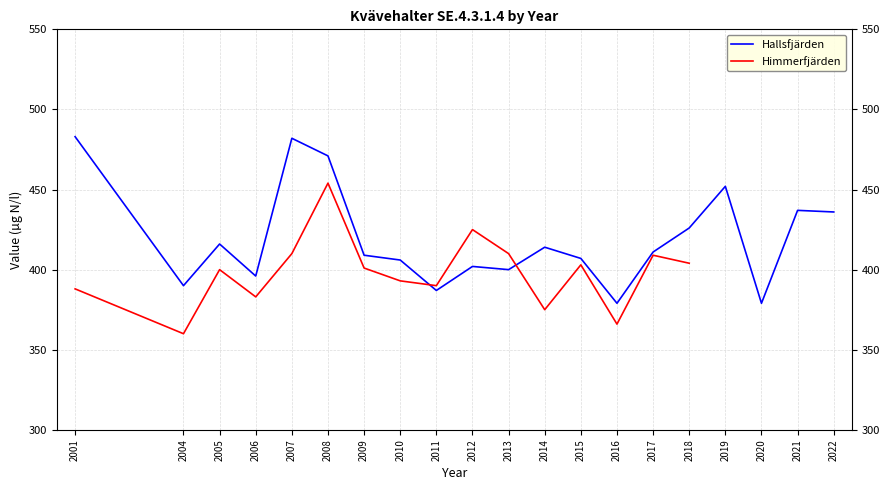

Reading right to left, what are all the values shown in this chart?

2022=436	2021=437	2020=379	2019=452	2018=426	2017=411	2016=379	2015=407	2014=414	2013=400	2012=402	2011=387	2010=406	2009=409	2008=471	2007=482	2006=396	2005=416	2004=390	2001=483